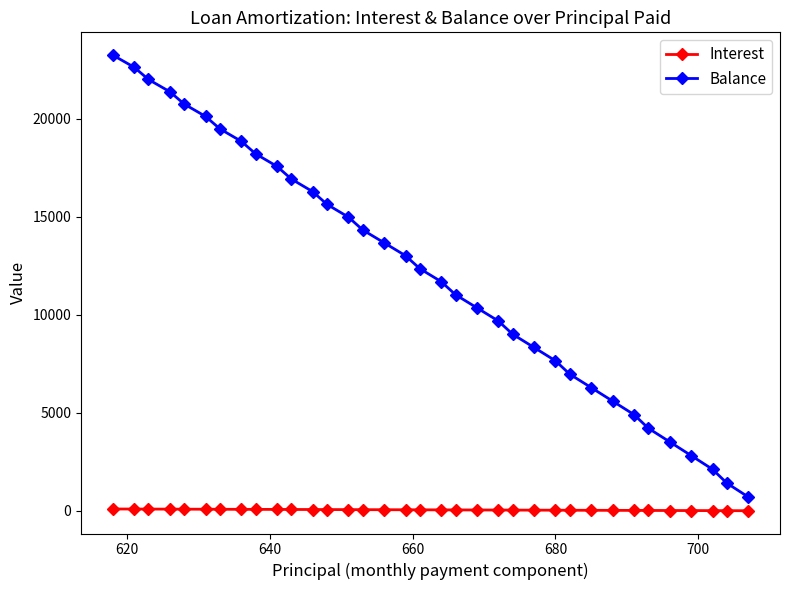

What is the difference between the maximum and minimum values in the Balance series?

22543.0